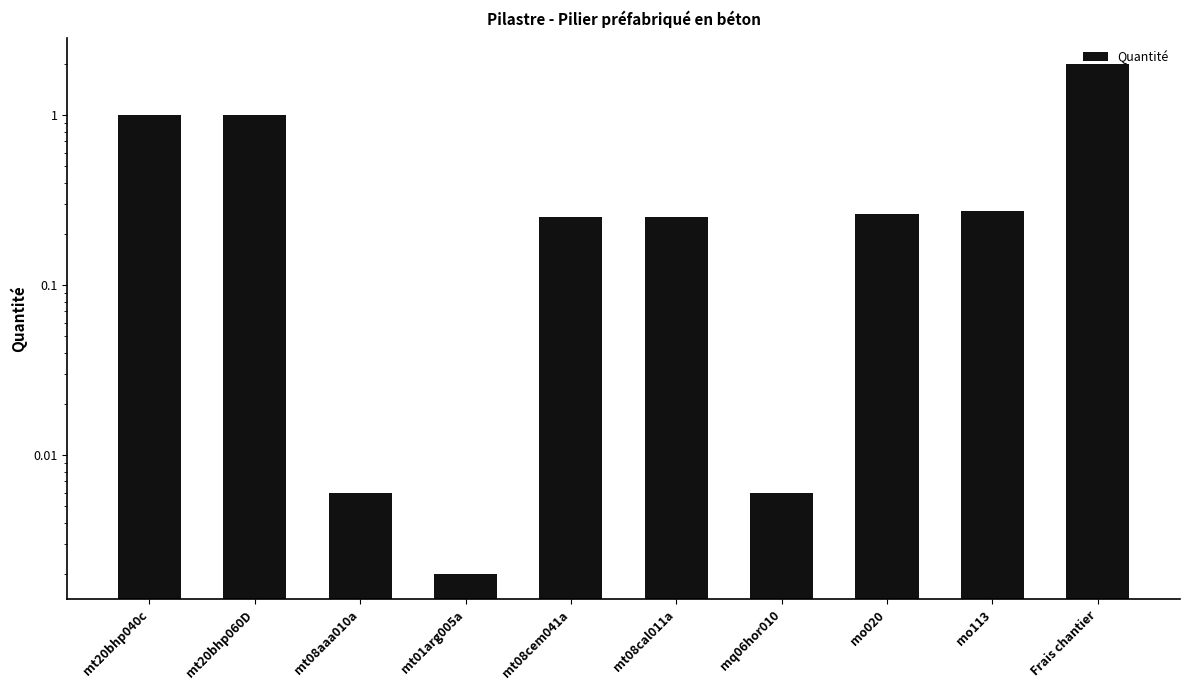

What is the value of the 1st bar from the left?

1.0